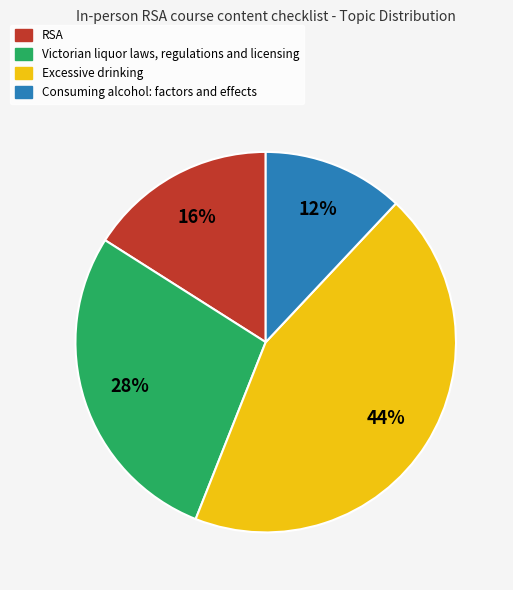

How many slices are in this pie chart?

4